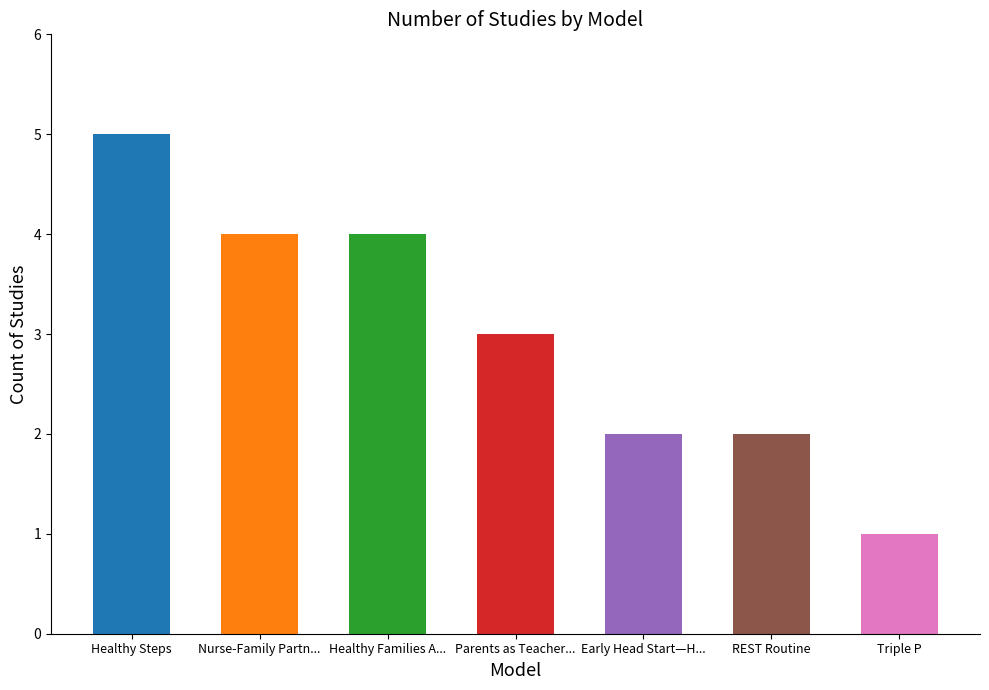

What is the sum of the values at Healthy Steps and Early Head Start—Home-based?

7